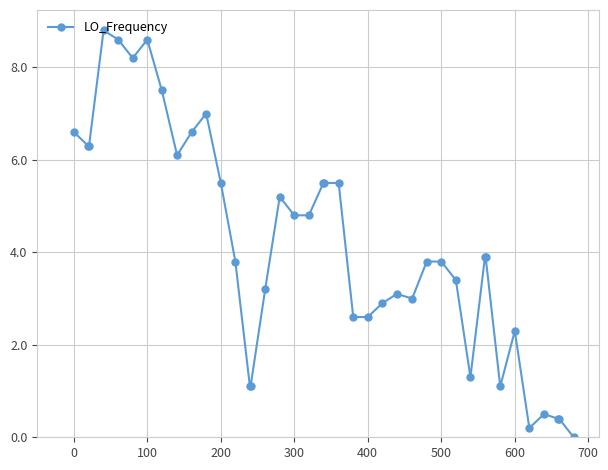

What is the difference between the maximum and second lowest values?

8.6